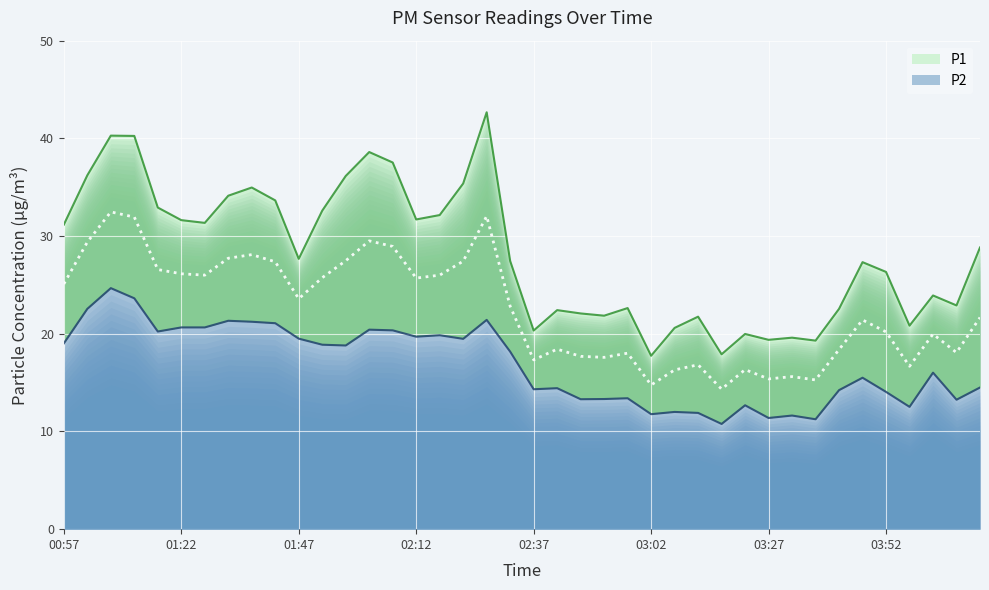

What is the sum of all P2 values?

673.8